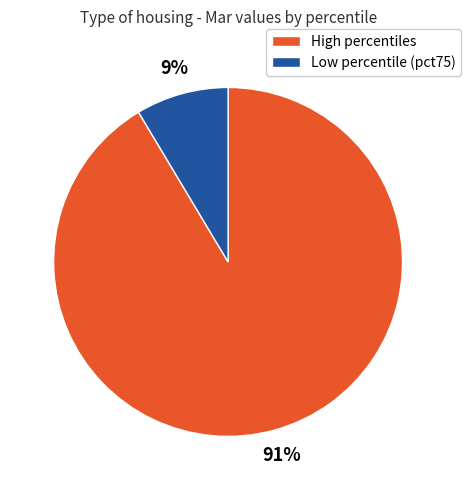

Is there a majority slice in this chart?

Yes